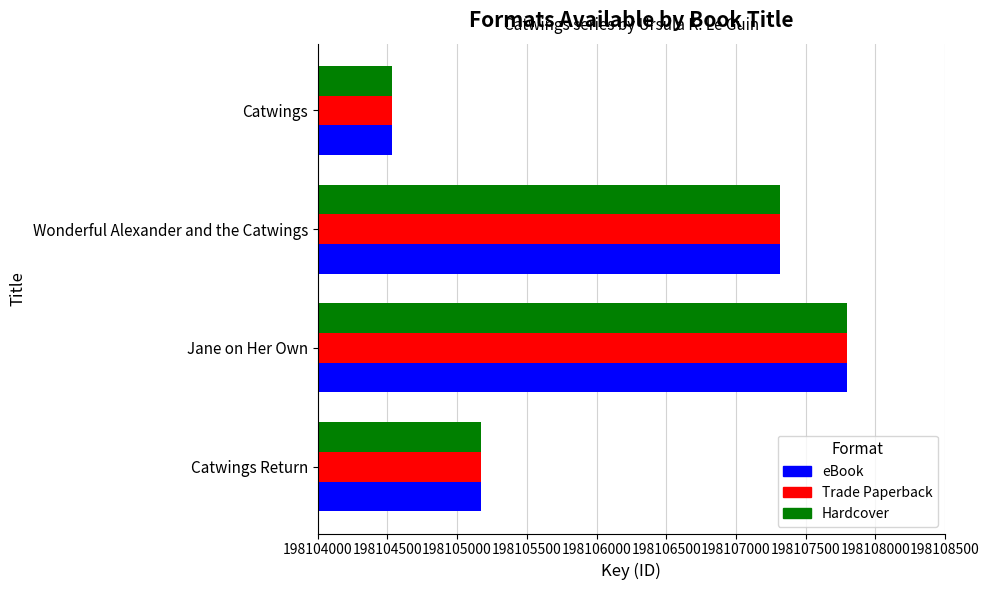

What is the average value of the Trade Paperback series?

198106206